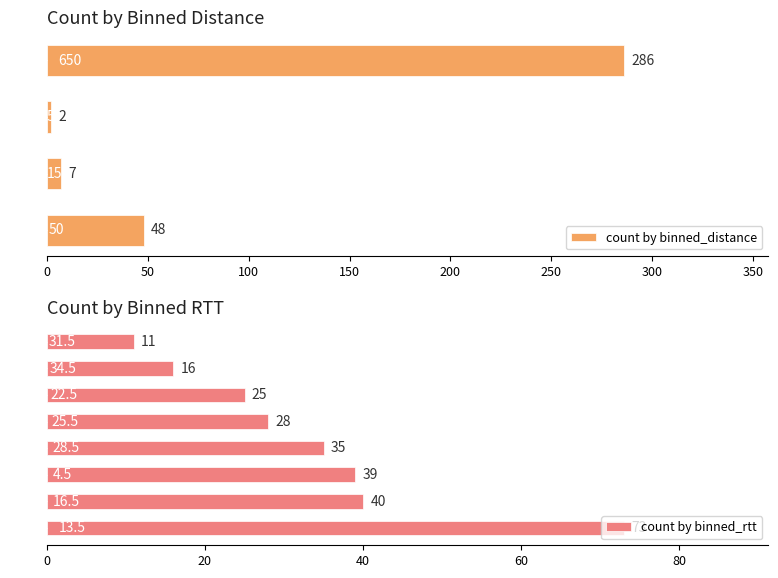

At which label does count by binned_distance reach its peak?

650